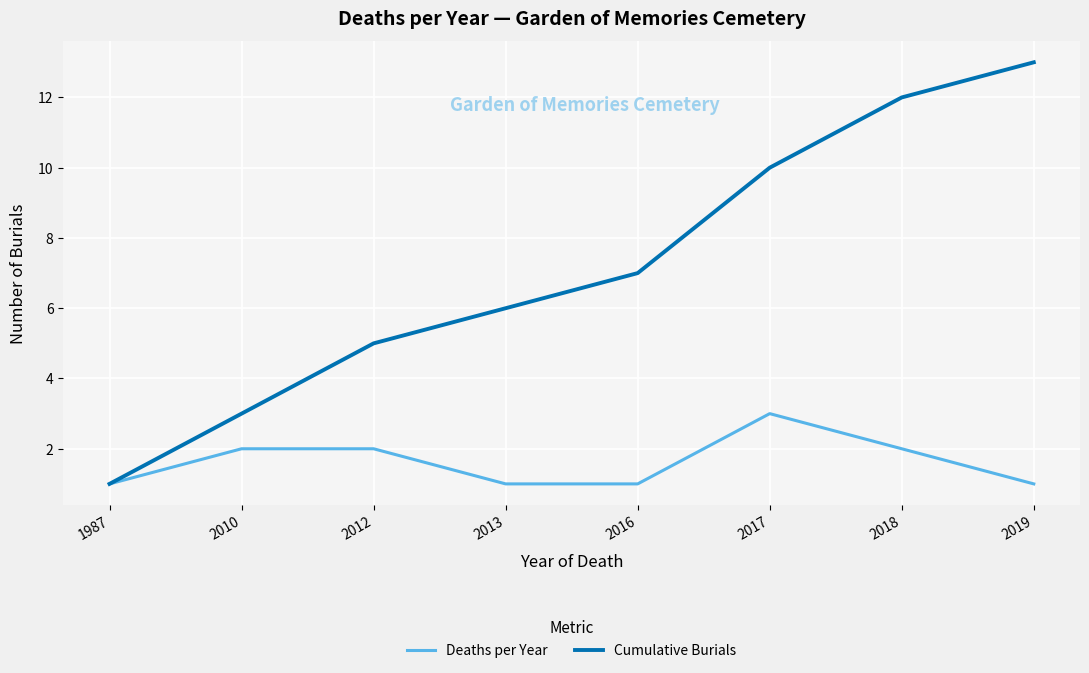

Does the chart display data point markers on the line(s)?

No